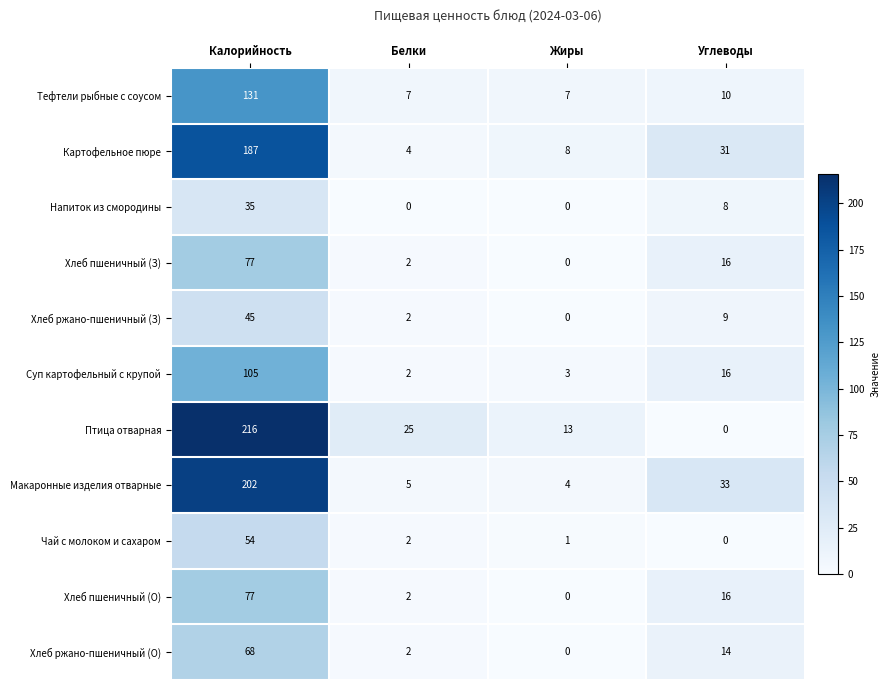

List the labels in order of Макаронные изделия отварные value, smallest first.

Жиры, Белки, Углеводы, Калорийность